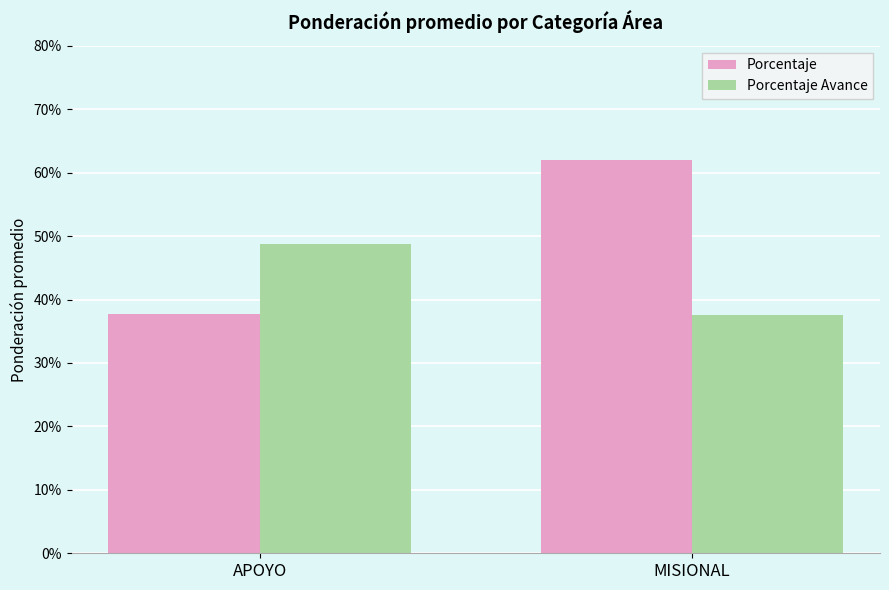

Which has a higher value, MISIONAL or APOYO?

MISIONAL